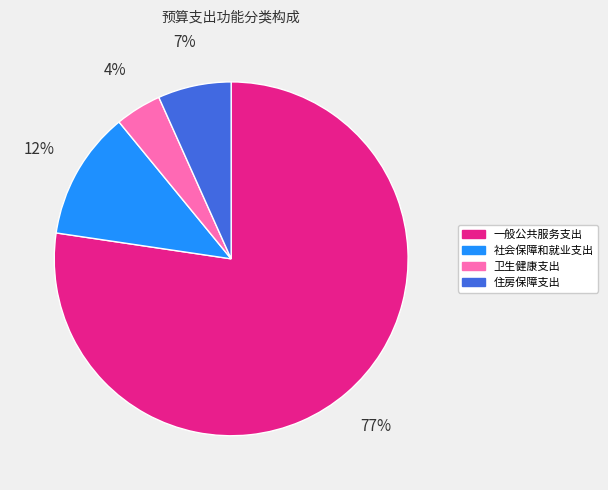

To the nearest percent, what is the average slice percentage?

25%